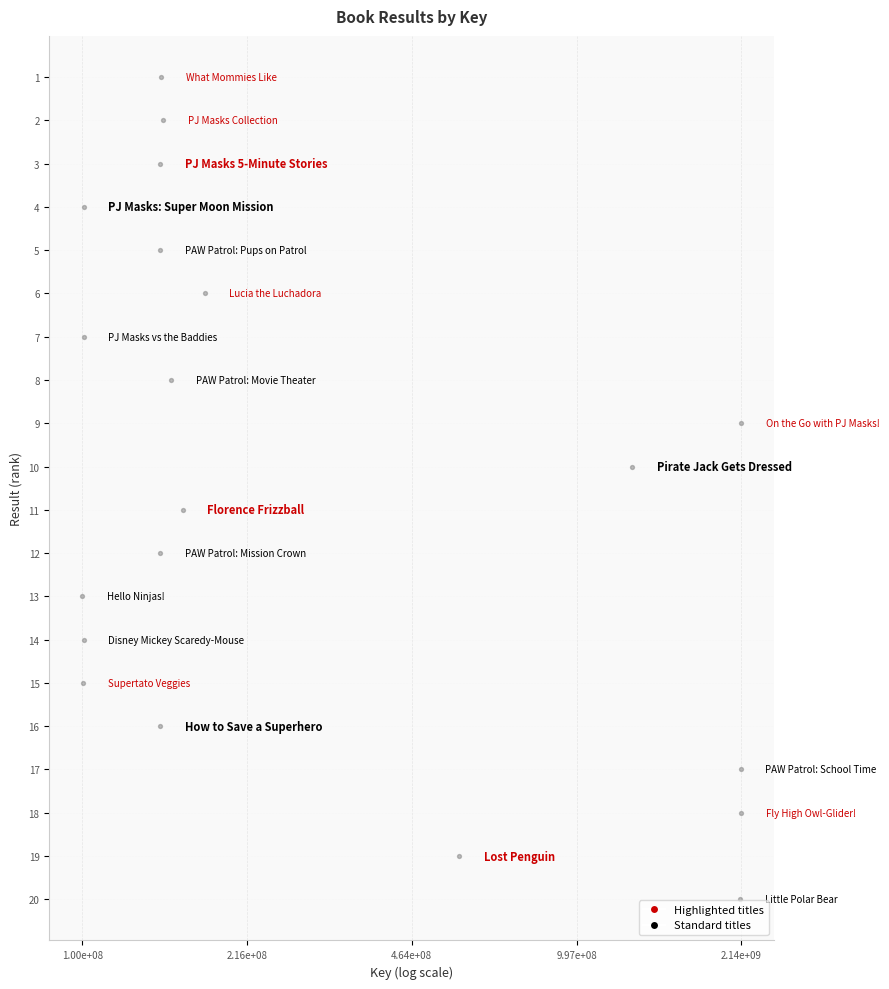

What is the range of Y values (max minus min)?

19